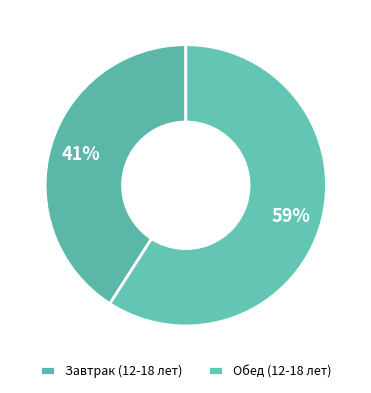

Between Обед (12-18 лет) and Завтрак (12-18 лет), which is larger?

Обед (12-18 лет)